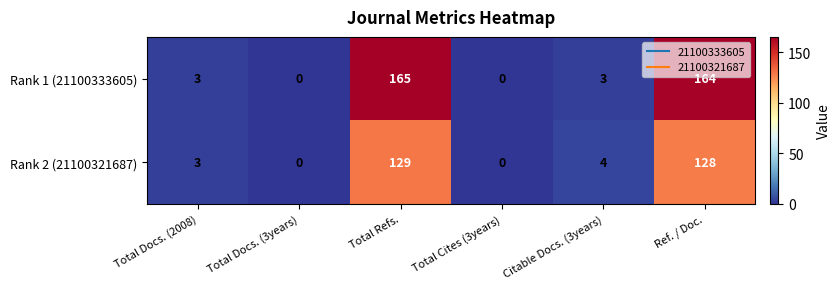

Which series has the widest spread of values?

Rank 1 (21100333605)